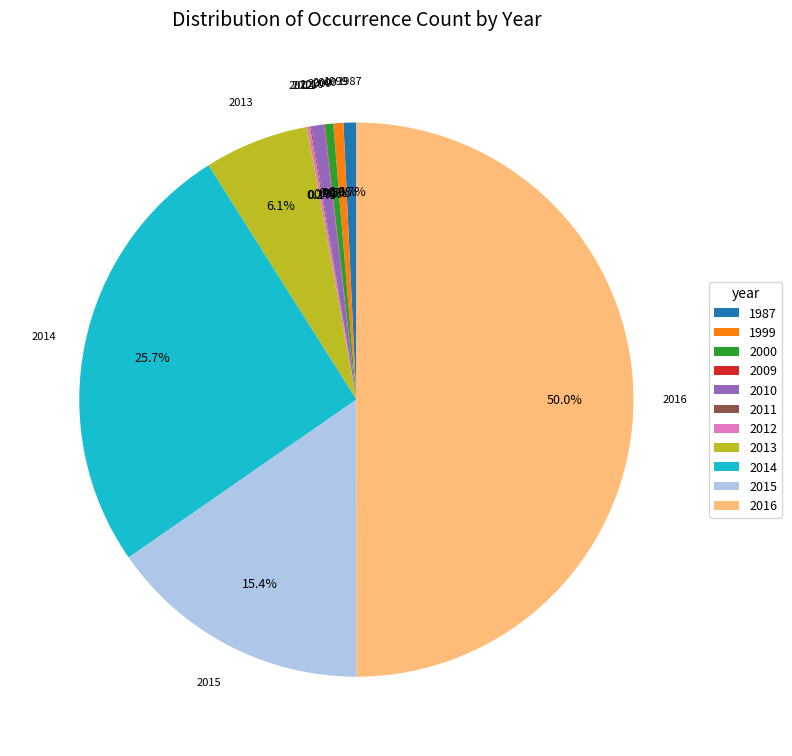

Which has a higher value, 2015 or 1999?

2015